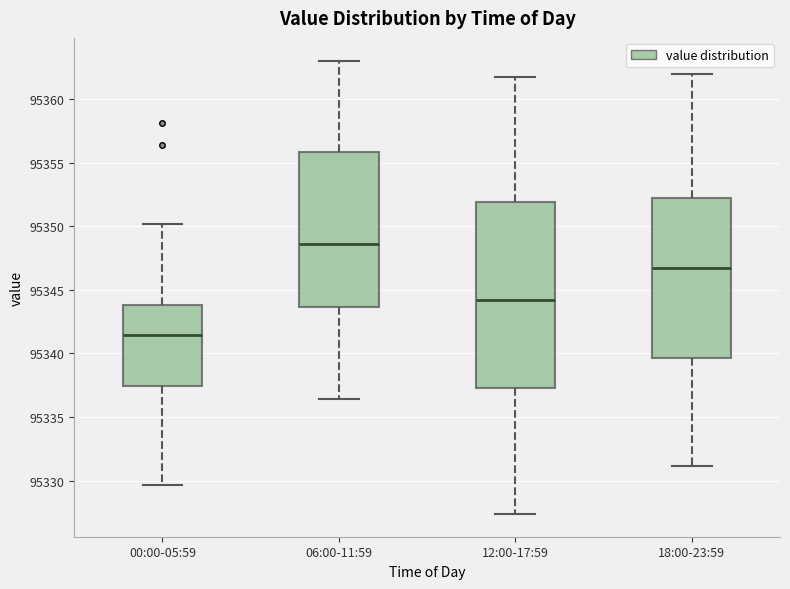

Reading left to right, transcribe this box plot: for each box, give where its median line is, the range the box spans, and where its two whiskers end, as read against the y-axis. The values are not printed on the chart, so give them approximately, as read against the axis.

00:00-05:59: median 95341.5, box 95337.5 to 95344.0, whiskers 95329.5 to 95350.0
06:00-11:59: median 95348.5, box 95343.5 to 95356.0, whiskers 95336.5 to 95363.0
12:00-17:59: median 95344.0, box 95337.5 to 95352.0, whiskers 95327.5 to 95362.0
18:00-23:59: median 95346.5, box 95339.5 to 95352.0, whiskers 95331.0 to 95362.0